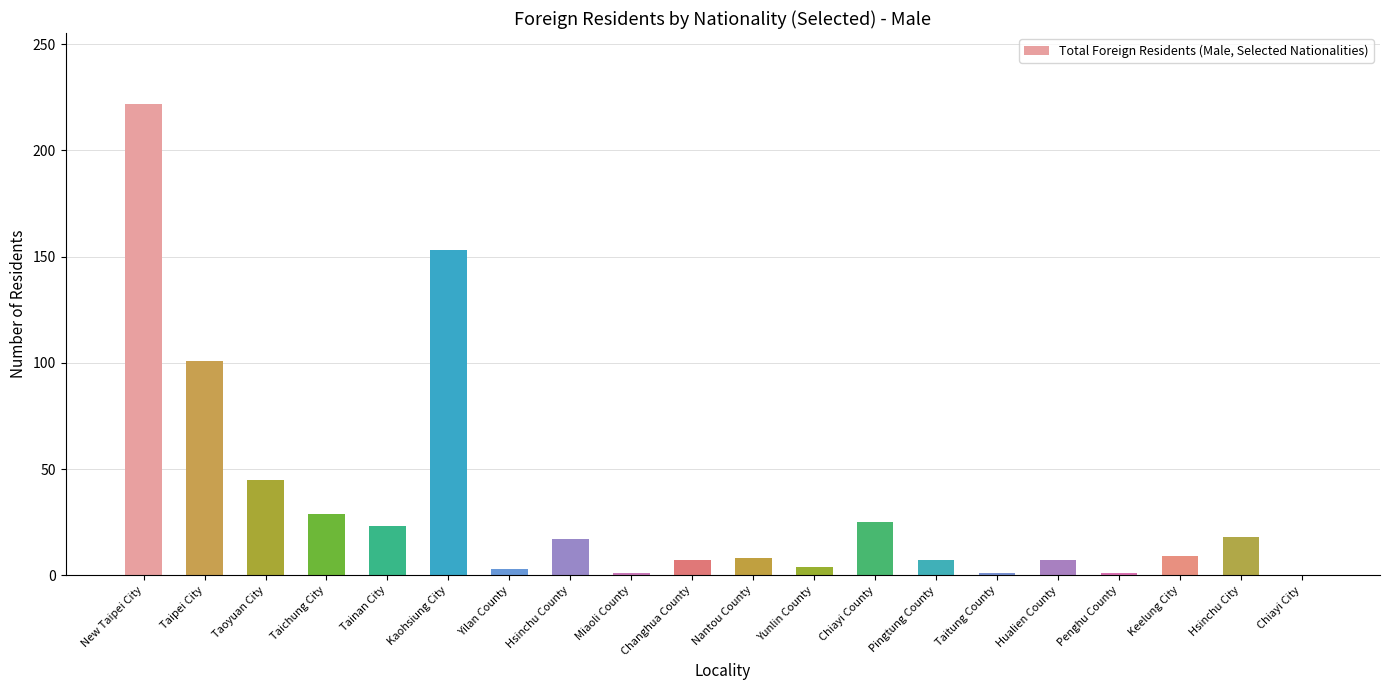

How many series are shown in this chart?

1